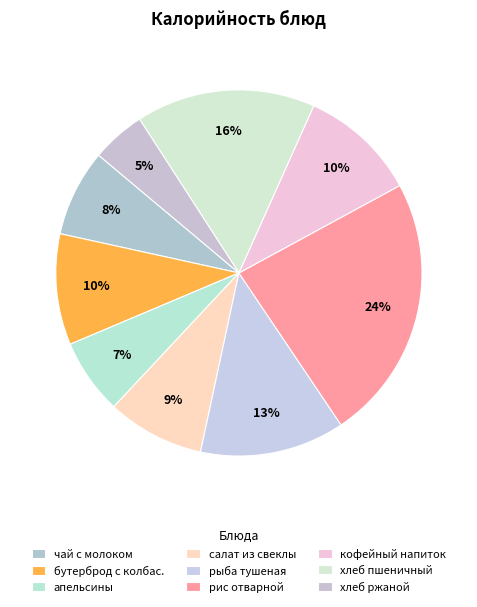

Which category has the smallest portion of the pie?

хлеб ржаной